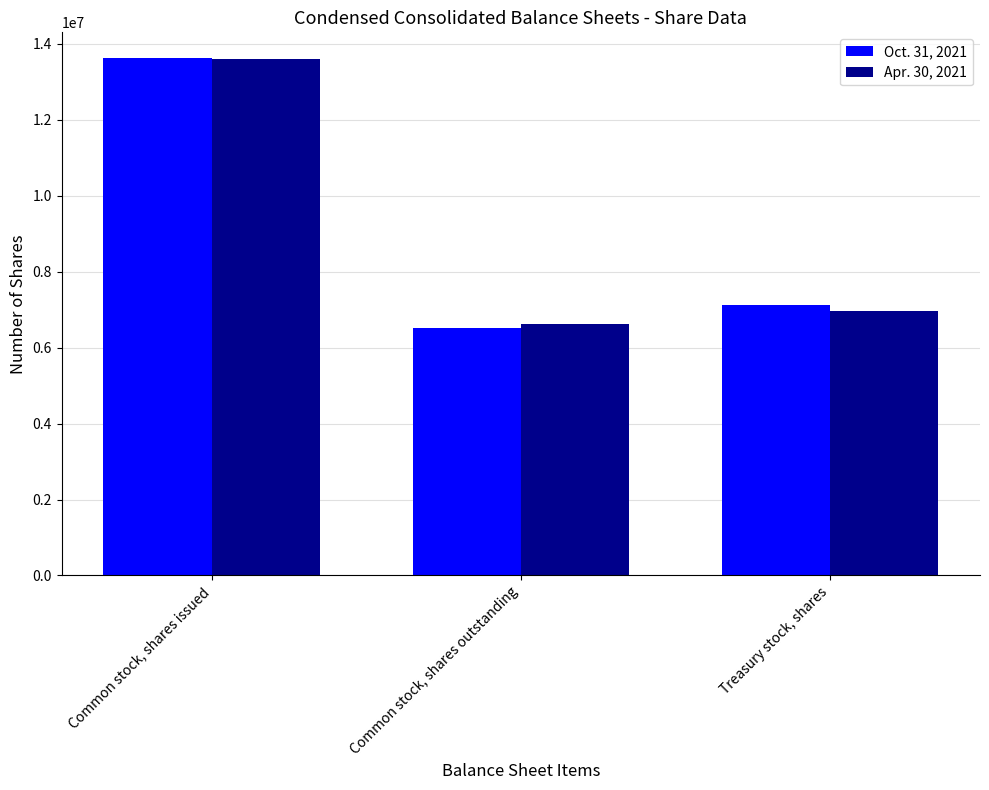

At which category is the sum across all series the highest?

Common stock, shares issued